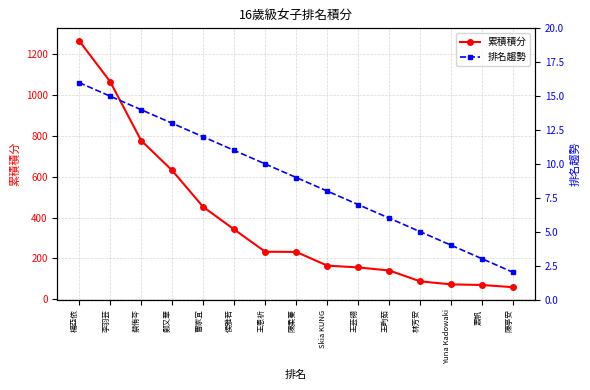

List the series in order of their peak value, lowest first.

排名趨勢, 累積積分